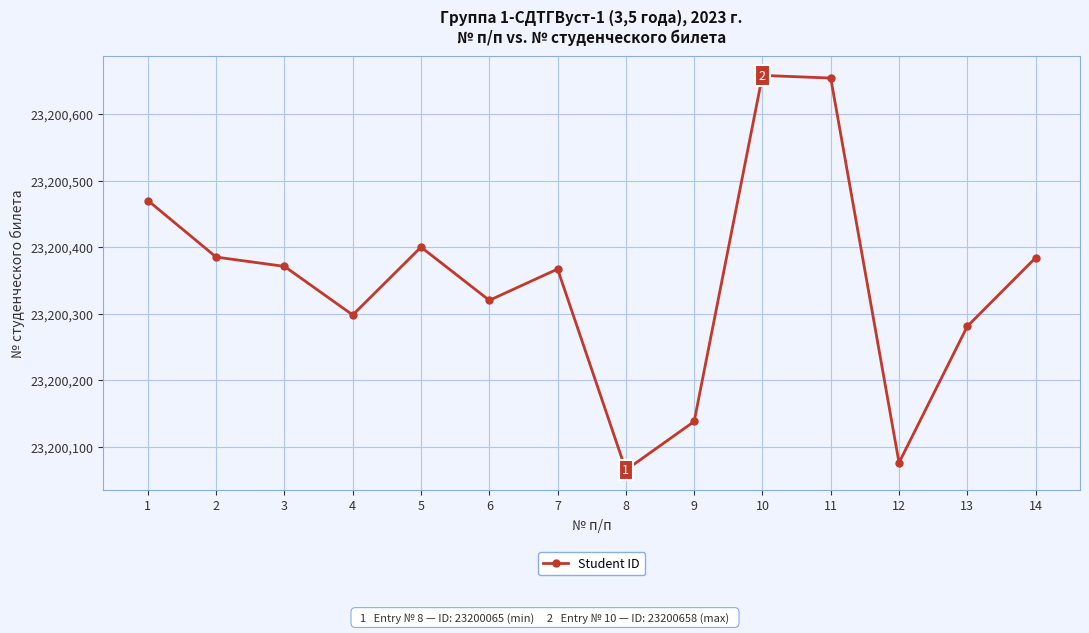

The chart shows a value of 23200281 at 13. True or false?

True